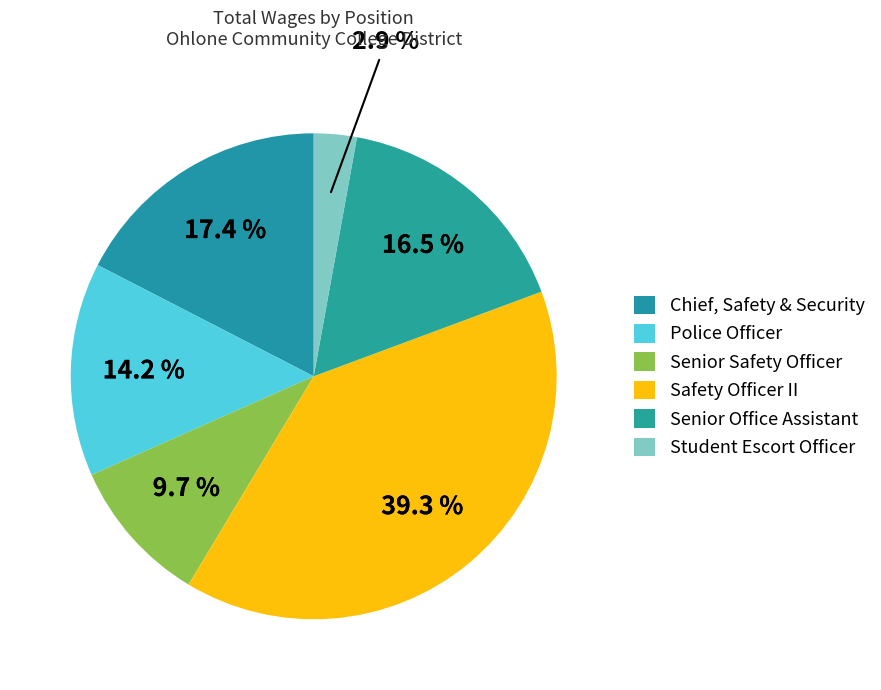

Count the number of slices in the pie.

6